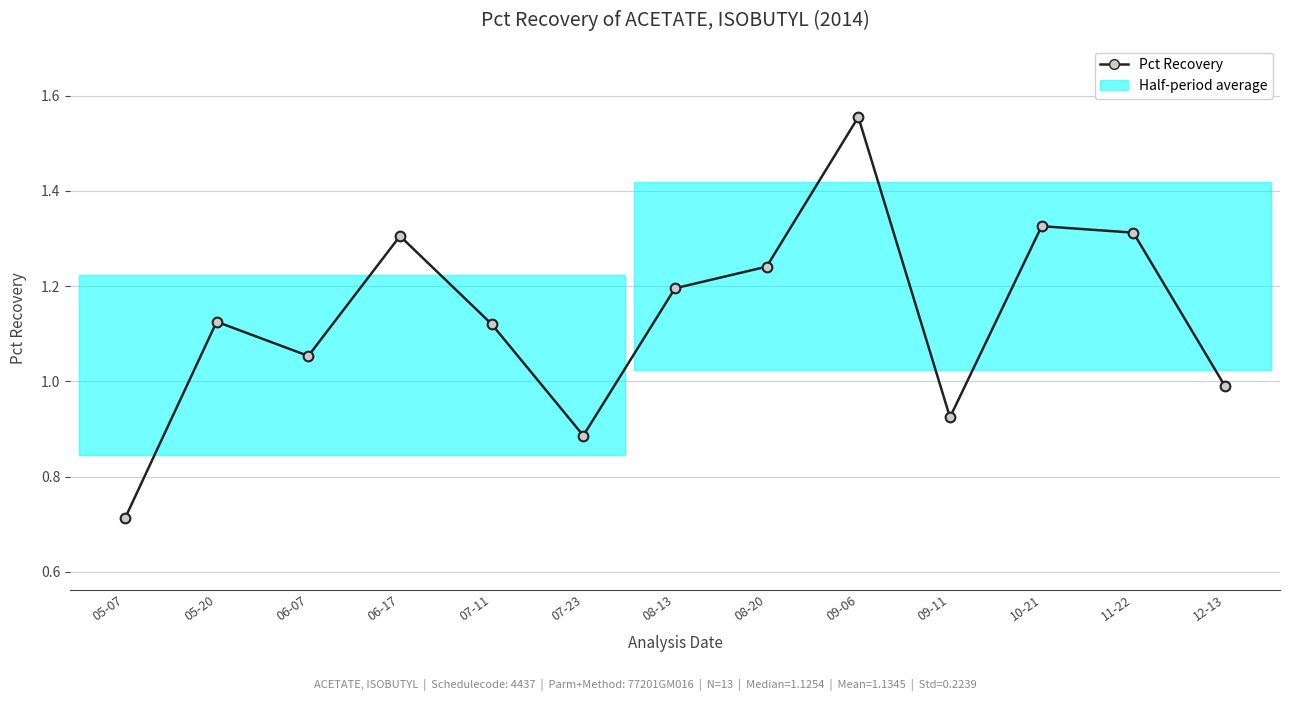

What is the difference between the maximum and minimum values?

0.8